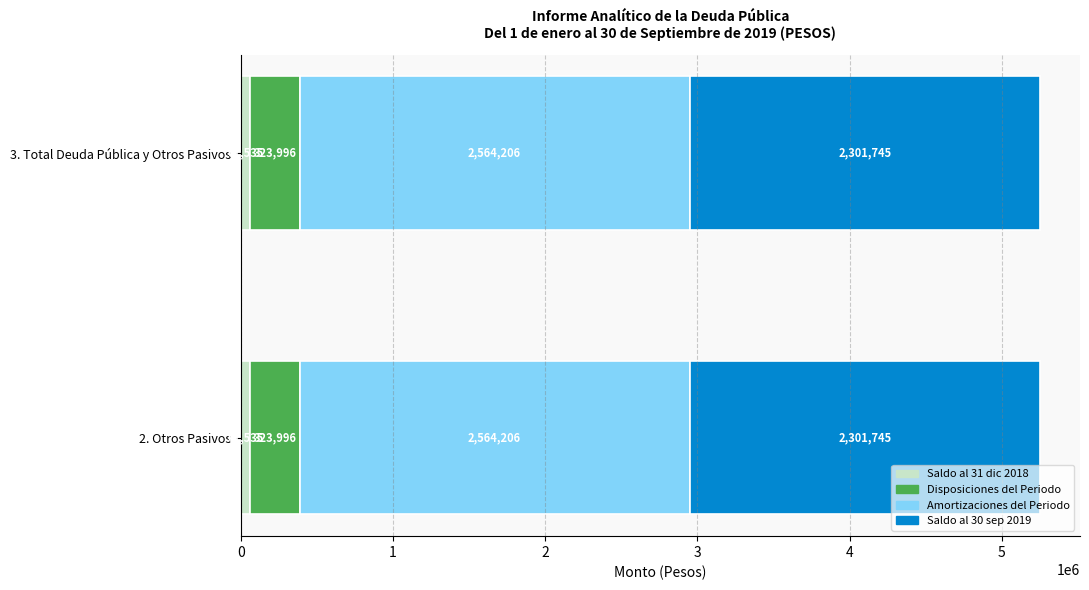

What is the total value across all series at 3. Total Deuda Pública y Otros Pasivos?

5251482